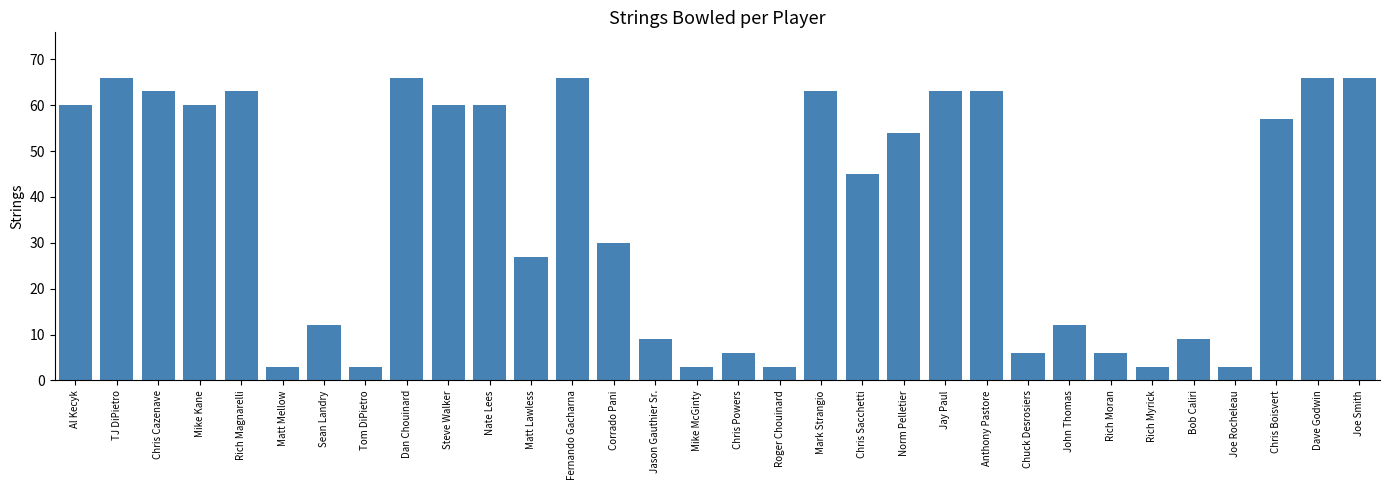

Approximately how many times larger is the value at Steve Walker compared to Corrado Pani?

2.0